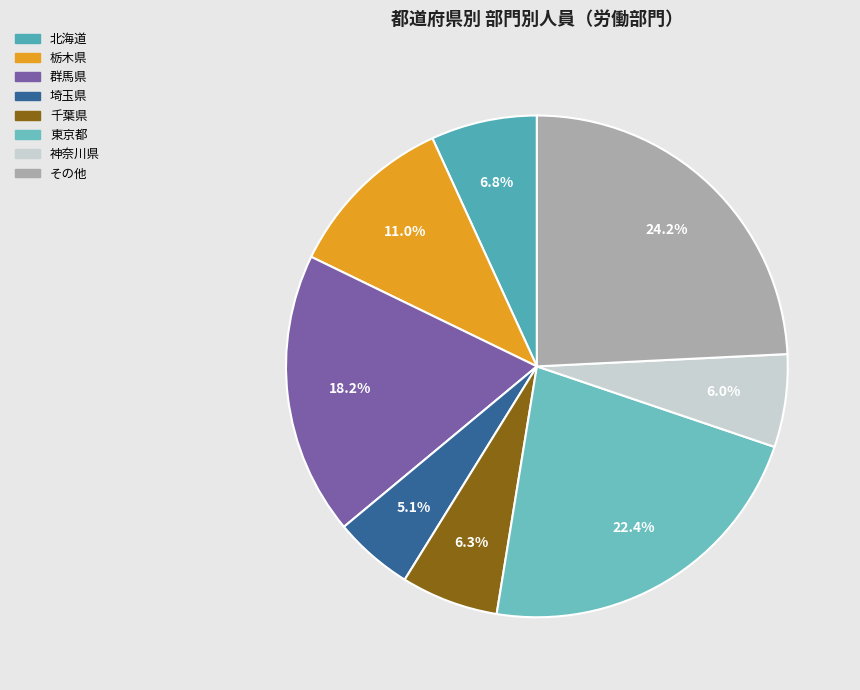

How many segments does this pie chart have?

8